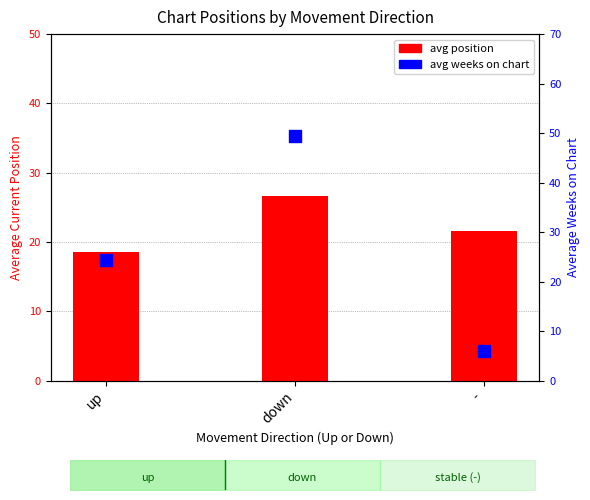

At how many categories does at least one series exceed 47?

1